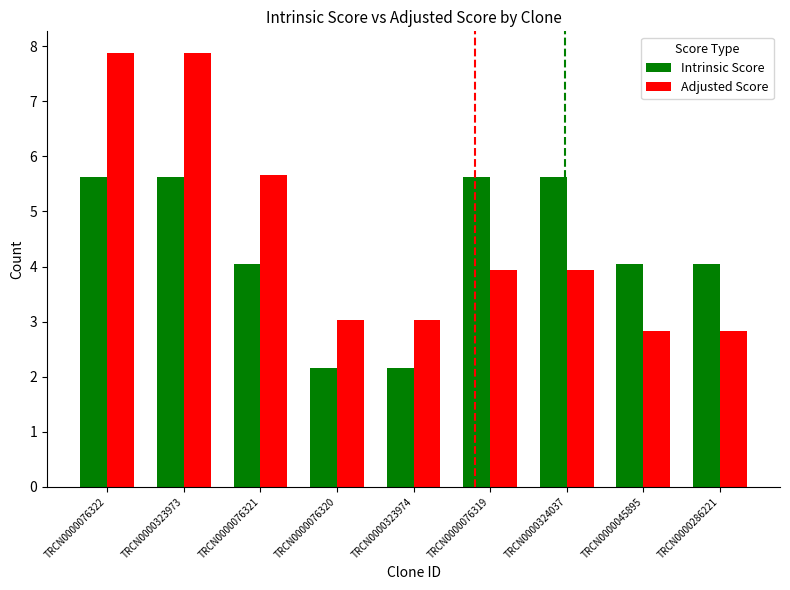

What is the maximum value for Adjusted Score?

7.9